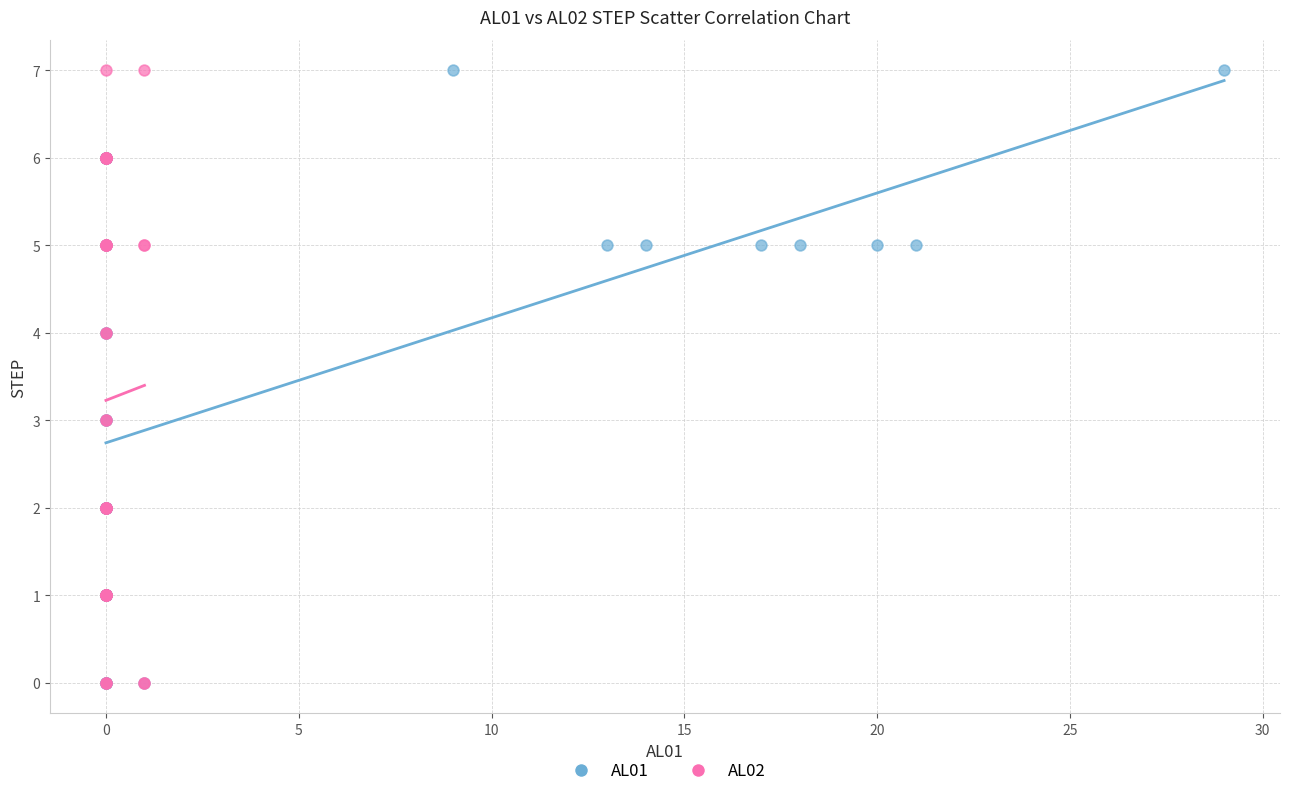

What are all the series names shown in the legend?

AL01, AL02